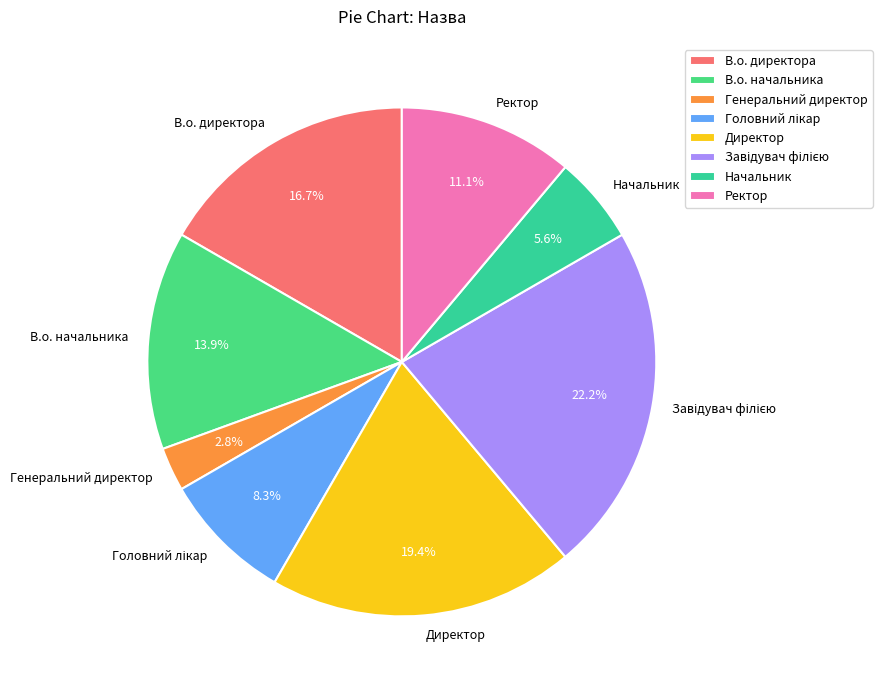

To the nearest percent, what is the difference between the largest and smallest slice percentages?

19%